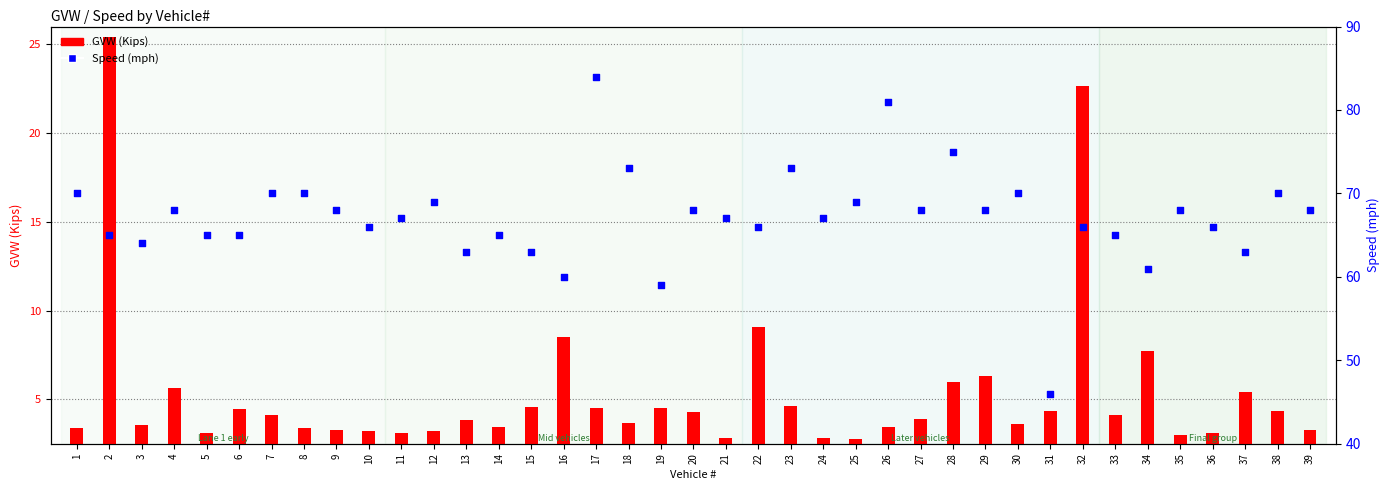

At how many categories does at least one series exceed 10?

39